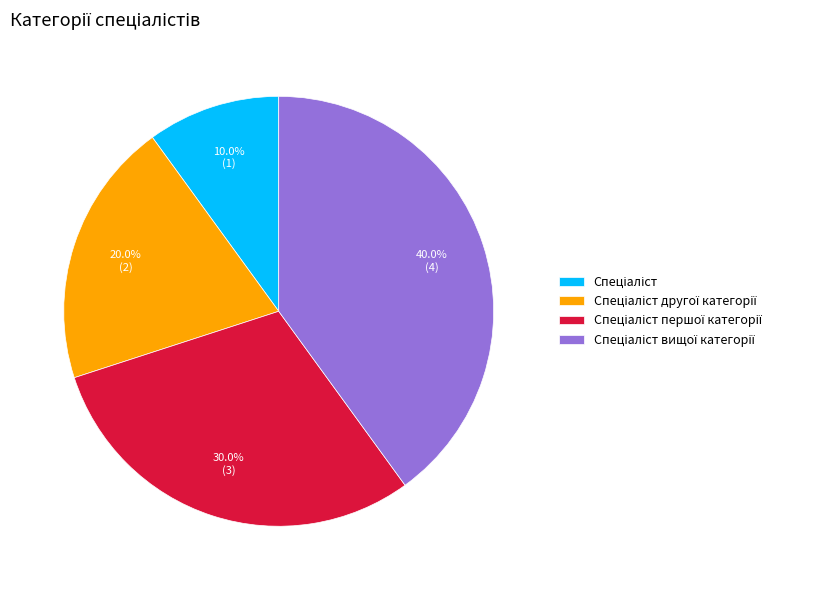

Is there a majority slice in this chart?

No